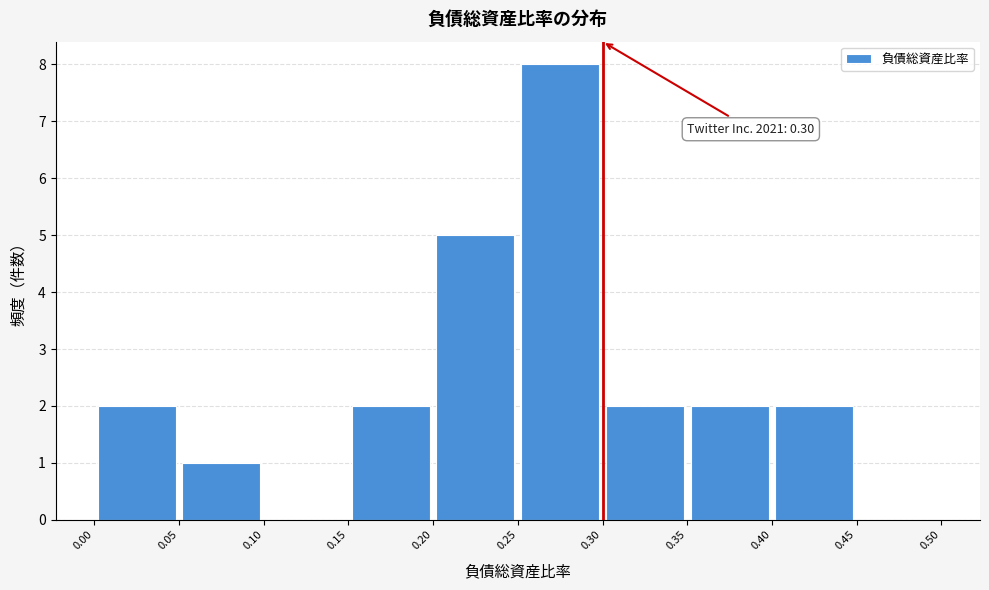

Over which range of the x-axis is the bar tallest?

0.25 to 0.30